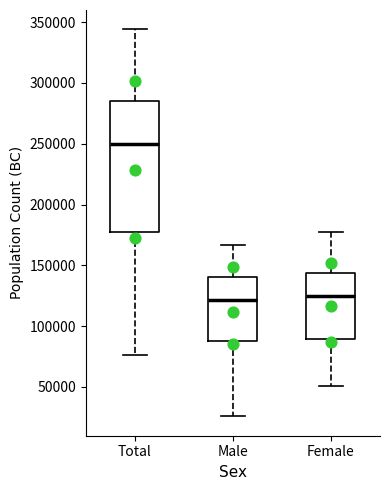

Where does the upper whisker of the box for Male end on the y-axis? The values are not printed on the chart, so give them approximately, as read against the axis.

165000